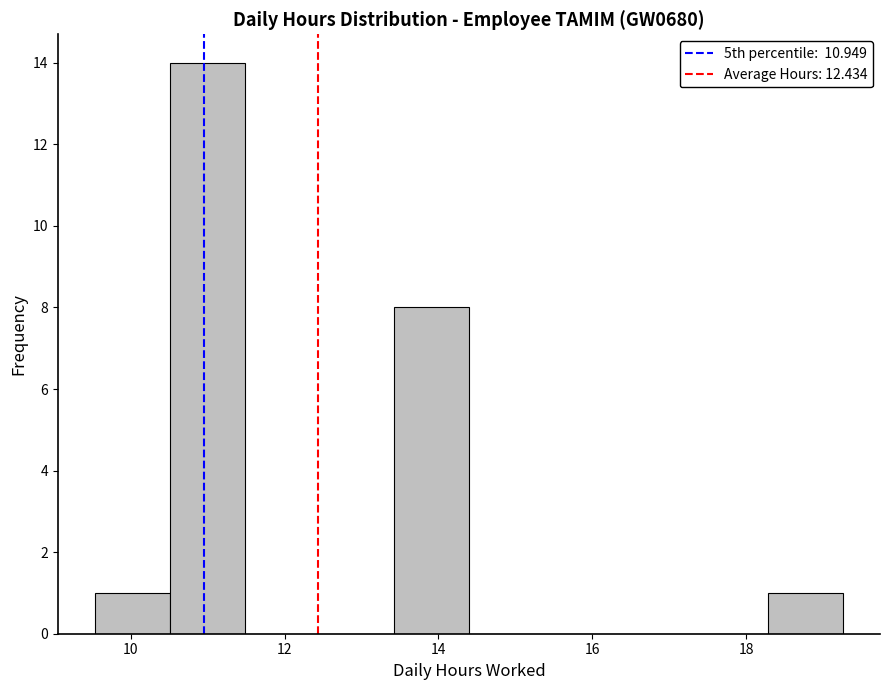

Reading left to right, list every bar in this chart as the range it spans on the x-axis followed by its height. Neither the bar edges nor the heights are printed on the chart, so give them approximately, as read against the axes.

9.6 to 10.6: 1
10.6 to 11.4: 14
11.4 to 12.4: 0
12.4 to 13.4: 0
13.4 to 14.4: 8
14.4 to 15.4: 0
15.4 to 16.4: 0
16.4 to 17.4: 0
17.4 to 18.2: 0
18.2 to 19.2: 1